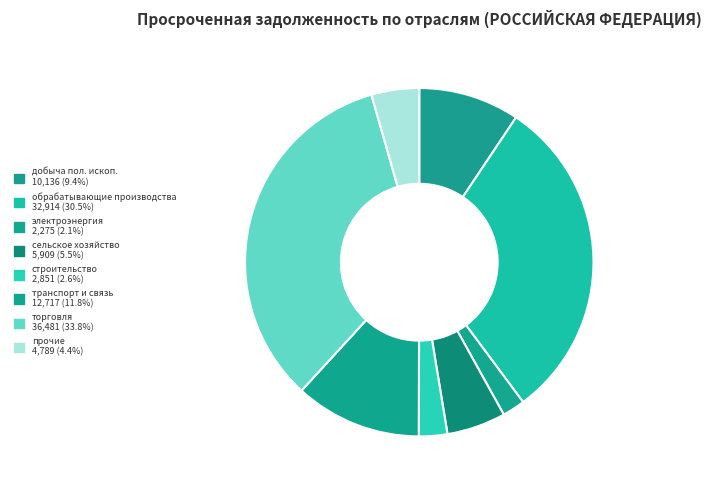

How many slices are in this pie chart?

8